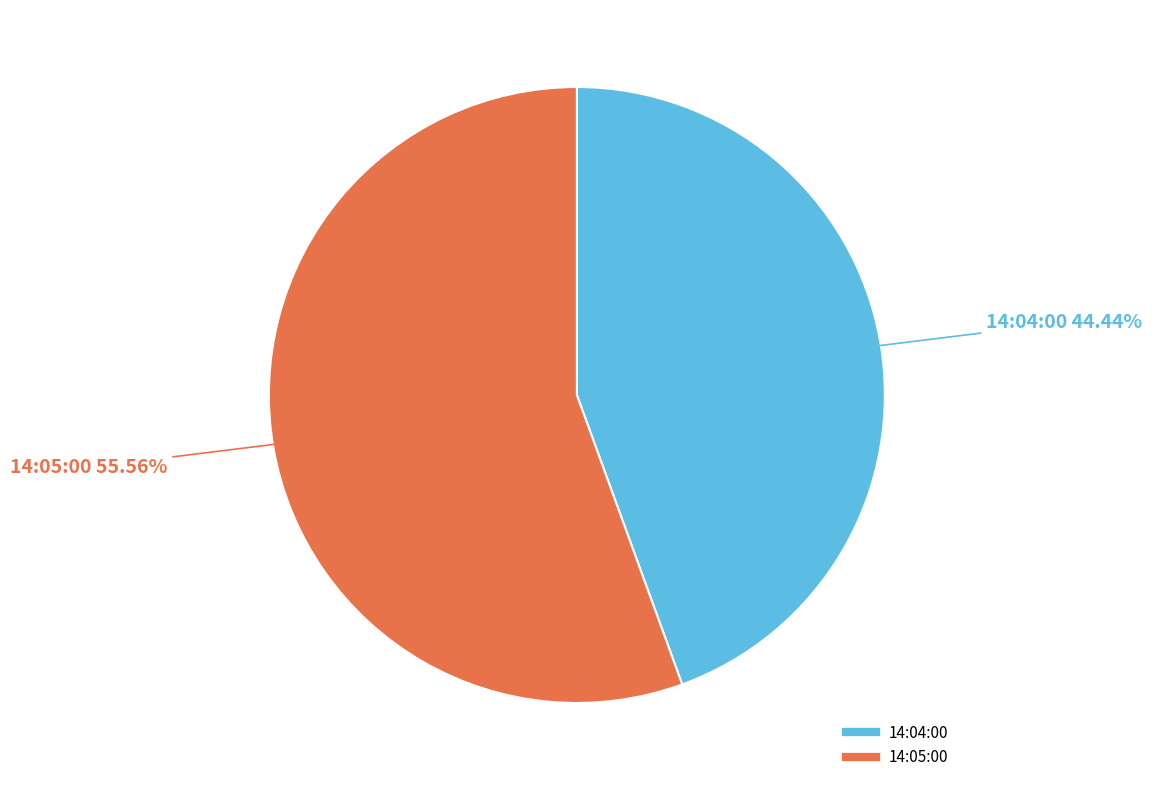

What portion of the pie excludes 14:04:00?

55.6%